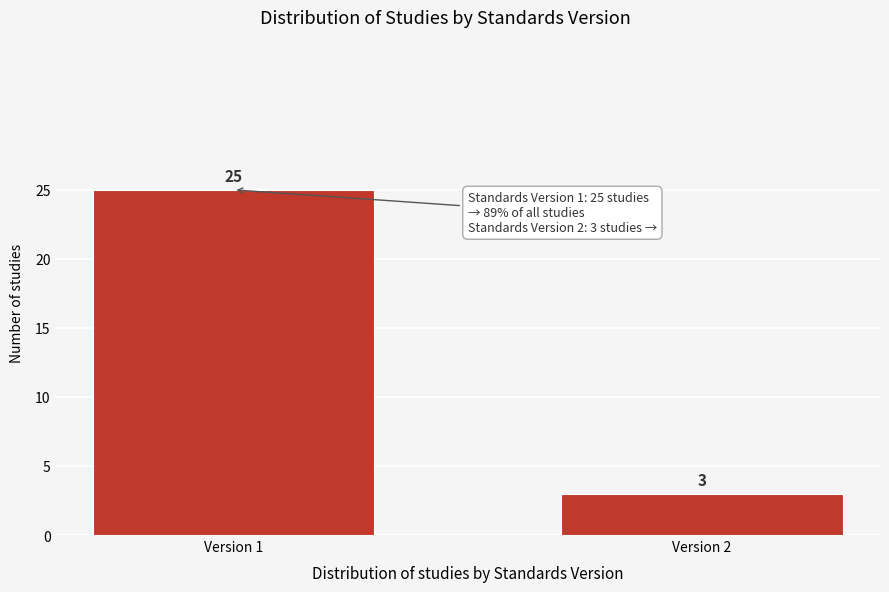

Reading left to right, transcribe all the data shown in this chart.

25	3